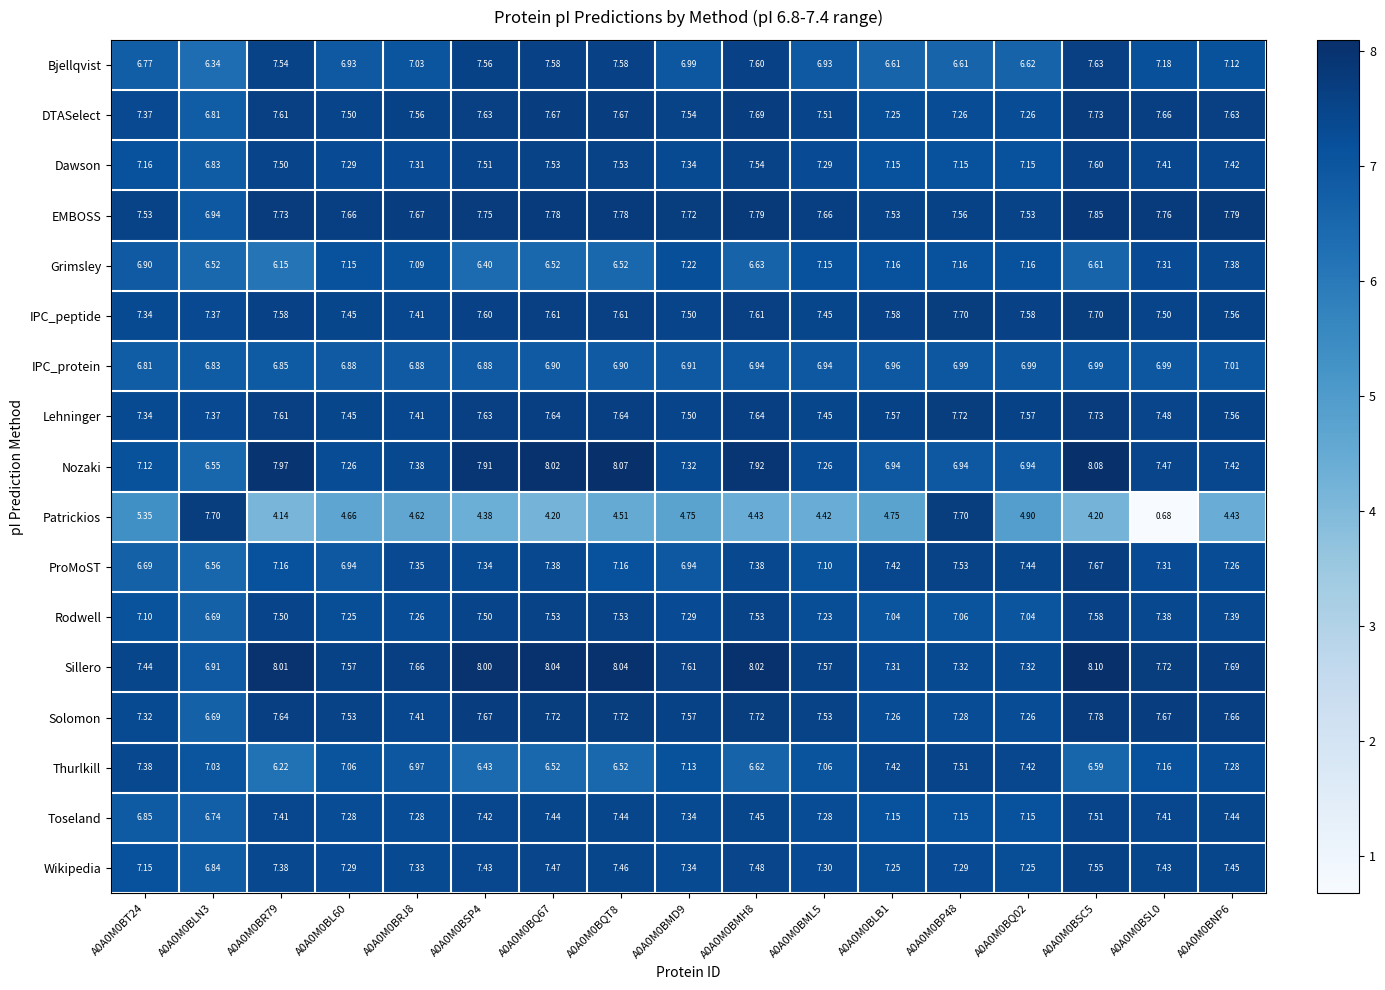

Rank the series at A0A0M0BMH8 from lowest to highest value.

Patrickios, Thurlkill, Grimsley, IPC_protein, ProMoST, Toseland, Wikipedia, Rodwell, Dawson, Bjellqvist, IPC_peptide, Lehninger, DTASelect, Solomon, EMBOSS, Nozaki, Sillero